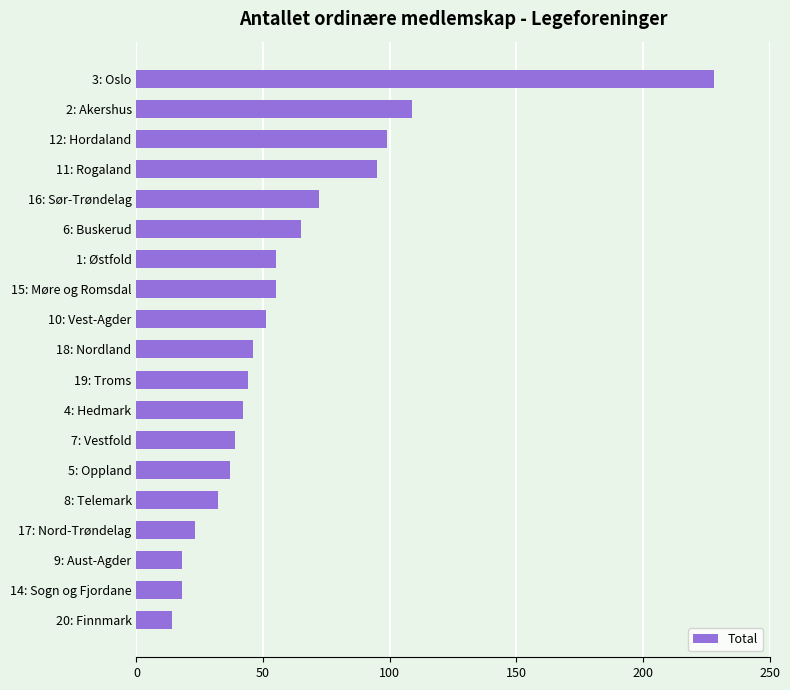

The value at 1: Østfold is 94. True or false?

False